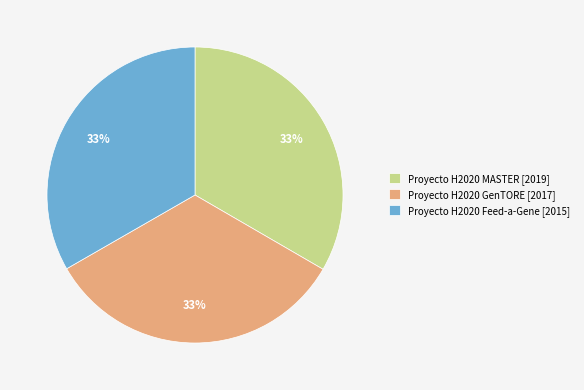

What is the ratio of the value at Proyecto H2020 Feed-a-Gene to the value at Proyecto H2020 MASTER?

1.0